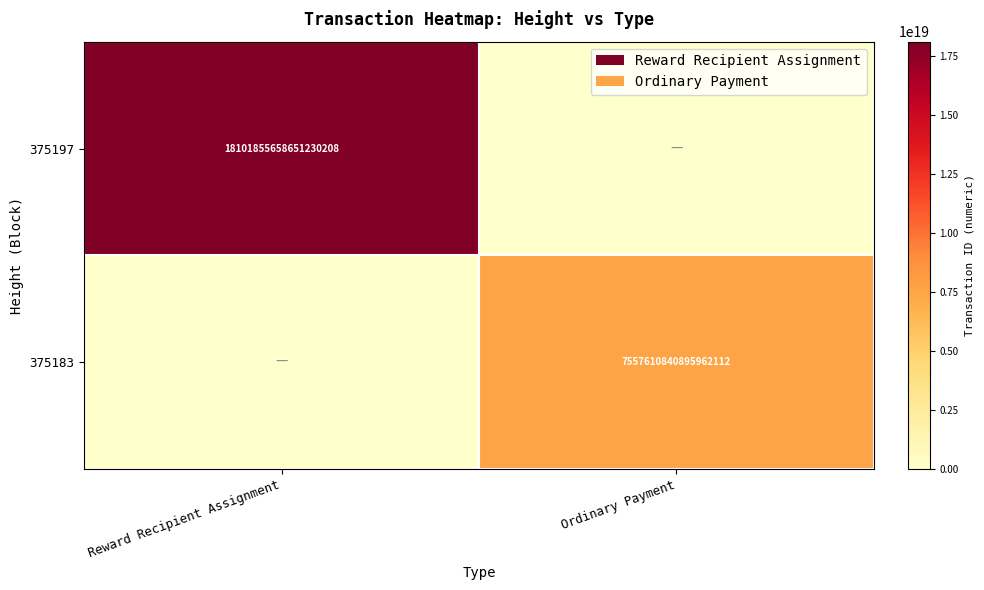

True or false: 375197 has a value of 18101855658651230208 at Reward Recipient Assignment.

True